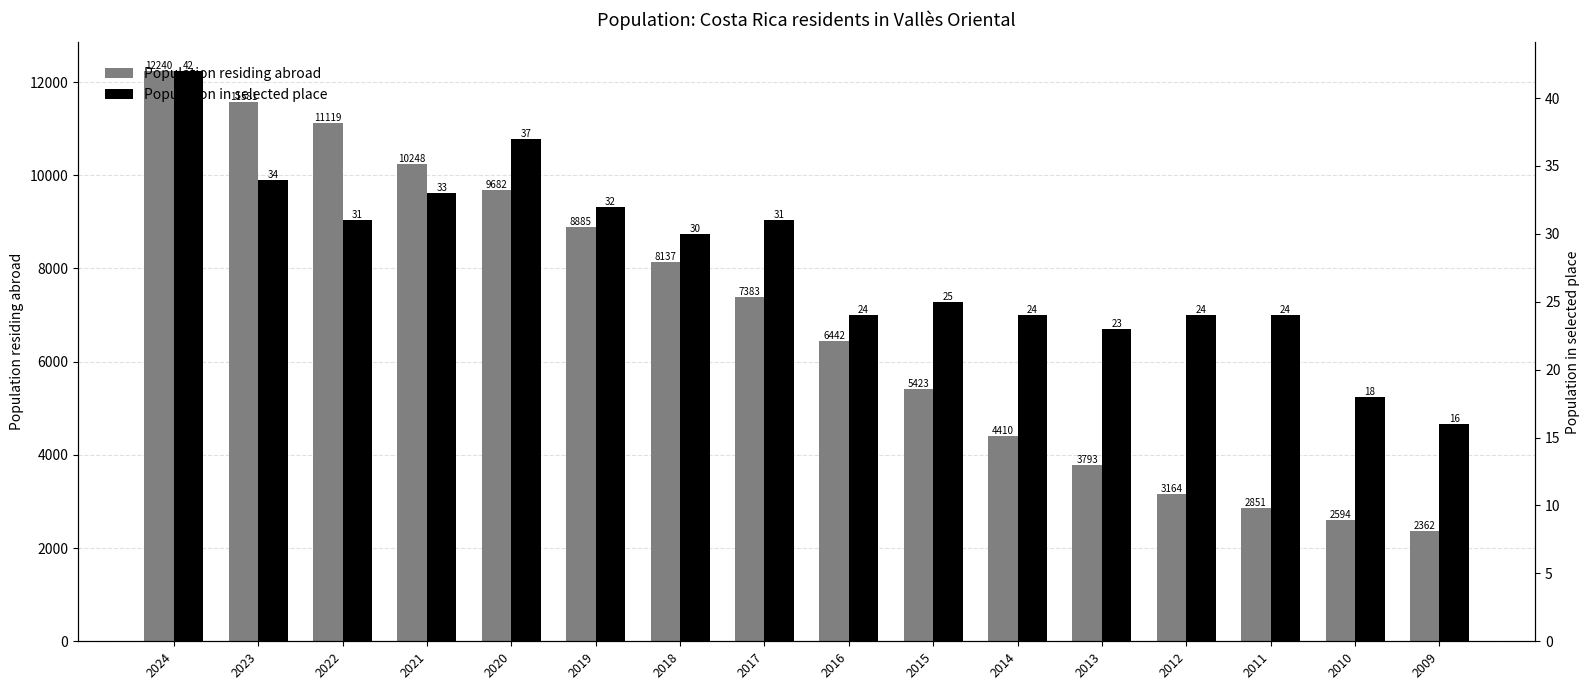

Which has a higher value, 2019 or 2020?

2020